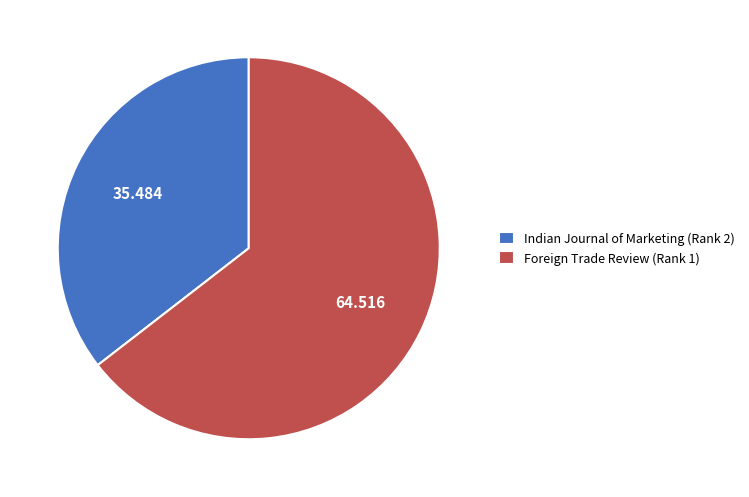

Do Foreign Trade Review (Rank 1) and Indian Journal of Marketing (Rank 2) together represent more than half of the pie?

Yes